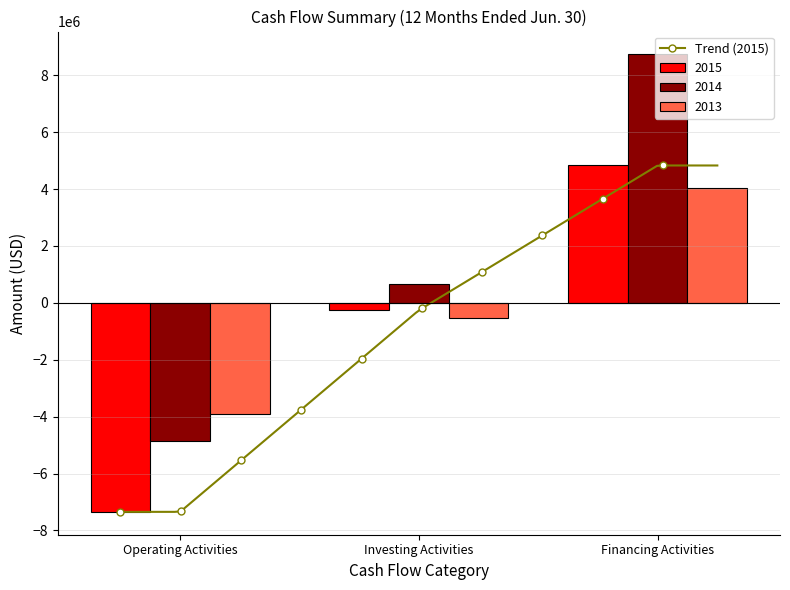

Which series has the largest total across all categories?

2014